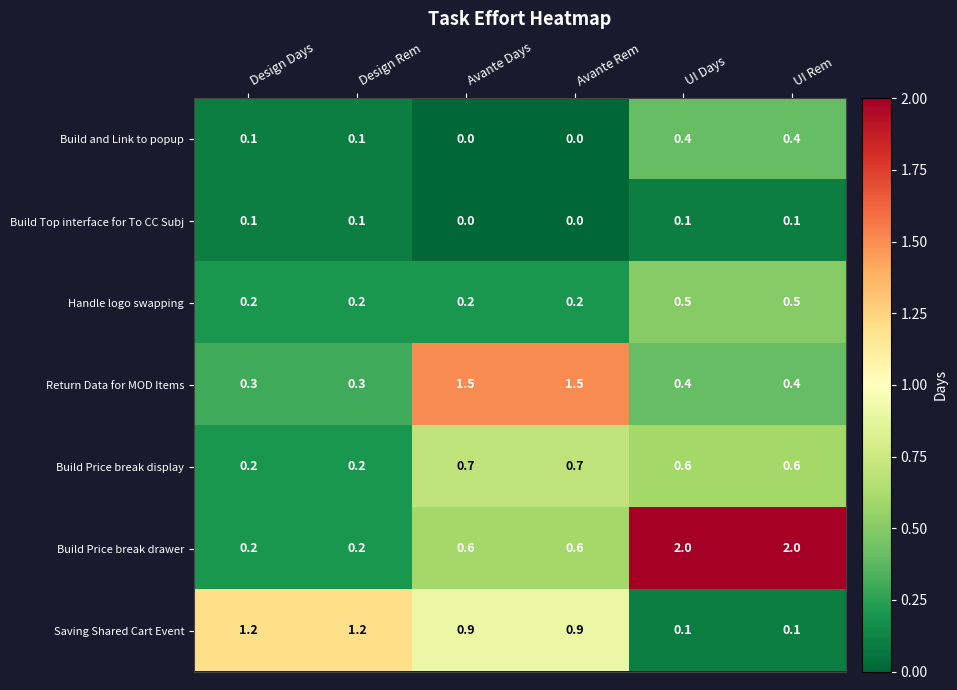

What is the difference between the highest and lowest values at Design Rem?

1.1